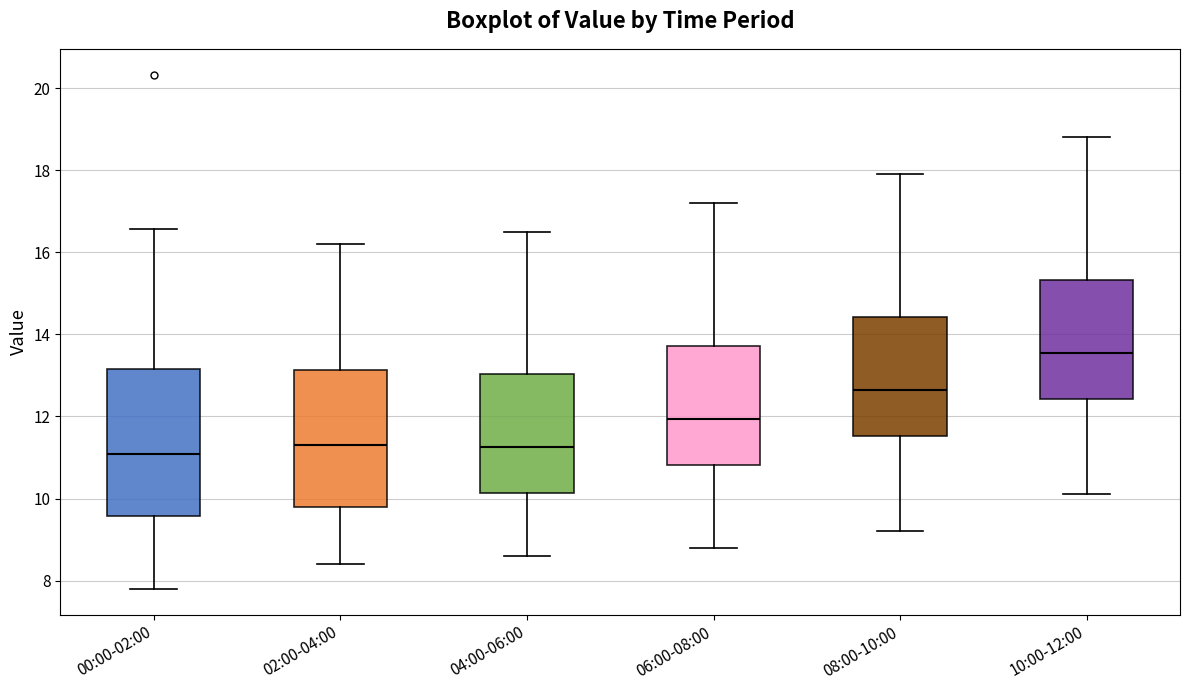

Reading left to right, read every box against the y-axis: the position of its median line, the range the box covers, and the ends of its whiskers. The values are not printed on the chart, so give them approximately, as read against the axis.

00:00-02:00: median 11.0, box 9.6 to 13.2, whiskers 7.8 to 16.6
02:00-04:00: median 11.4, box 9.8 to 13.2, whiskers 8.4 to 16.2
04:00-06:00: median 11.2, box 10.2 to 13.0, whiskers 8.6 to 16.6
06:00-08:00: median 12.0, box 10.8 to 13.8, whiskers 8.8 to 17.2
08:00-10:00: median 12.6, box 11.6 to 14.4, whiskers 9.2 to 18.0
10:00-12:00: median 13.6, box 12.4 to 15.4, whiskers 10.2 to 18.8